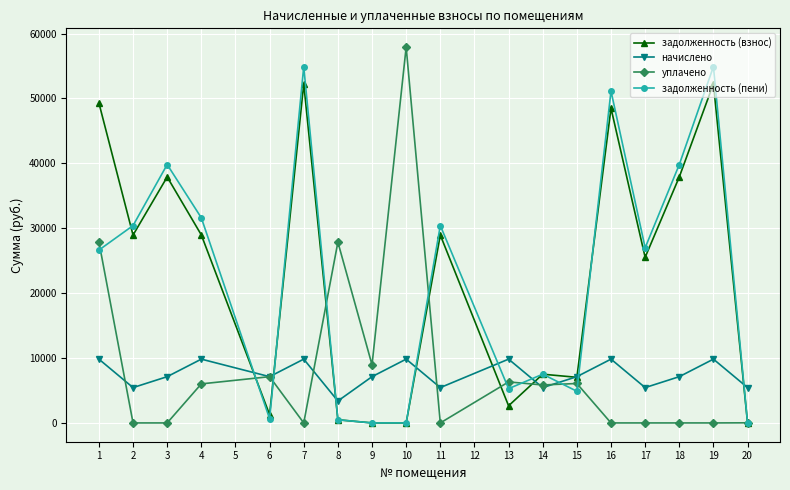

List the series in order of their peak value, lowest first.

начислено, задолженность (взнос), задолженность (пени), уплачено